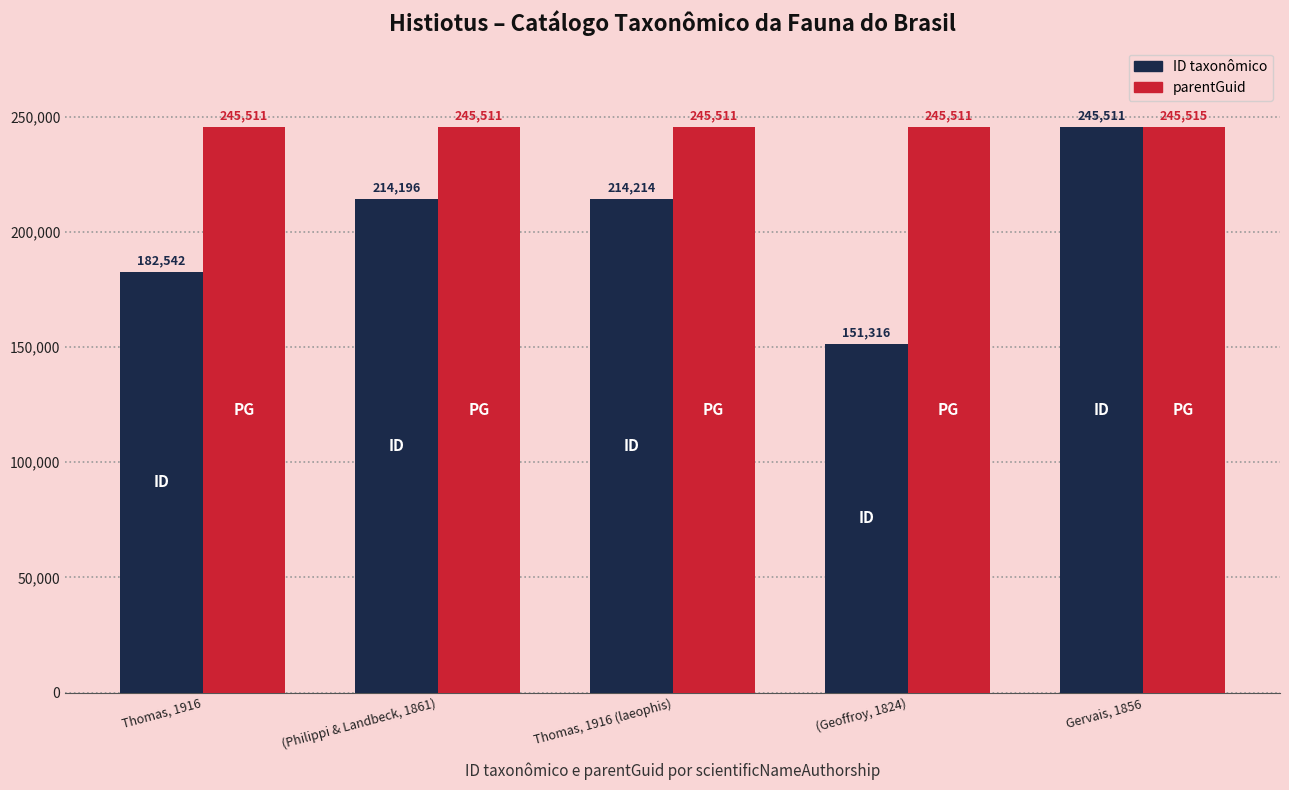

What are all the series names shown in the legend?

ID taxonômico, parentGuid